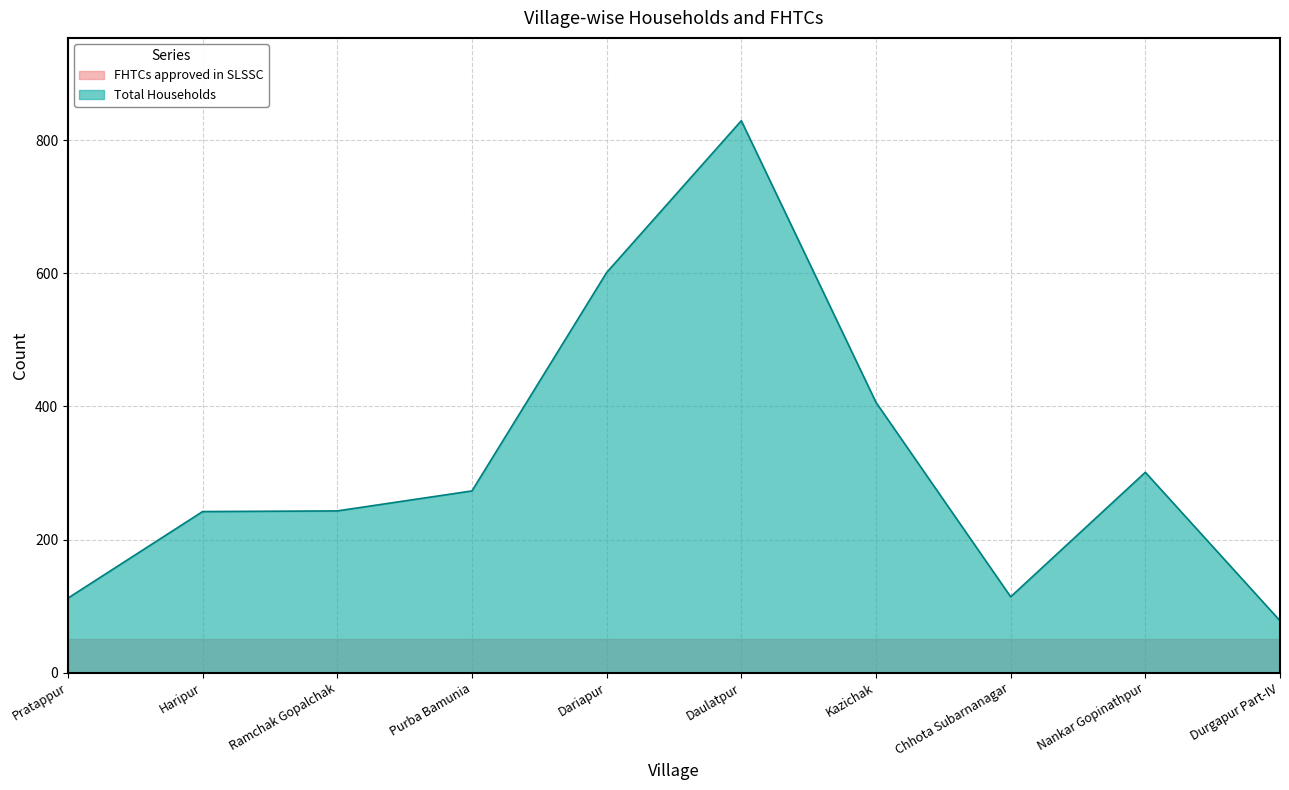

Where is the first local minimum for Total Households?

Chhota Subarnanagar